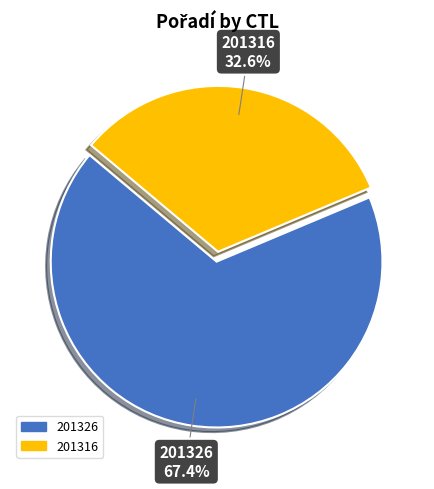

True or false: 201316 accounts for 19% of the total.

False